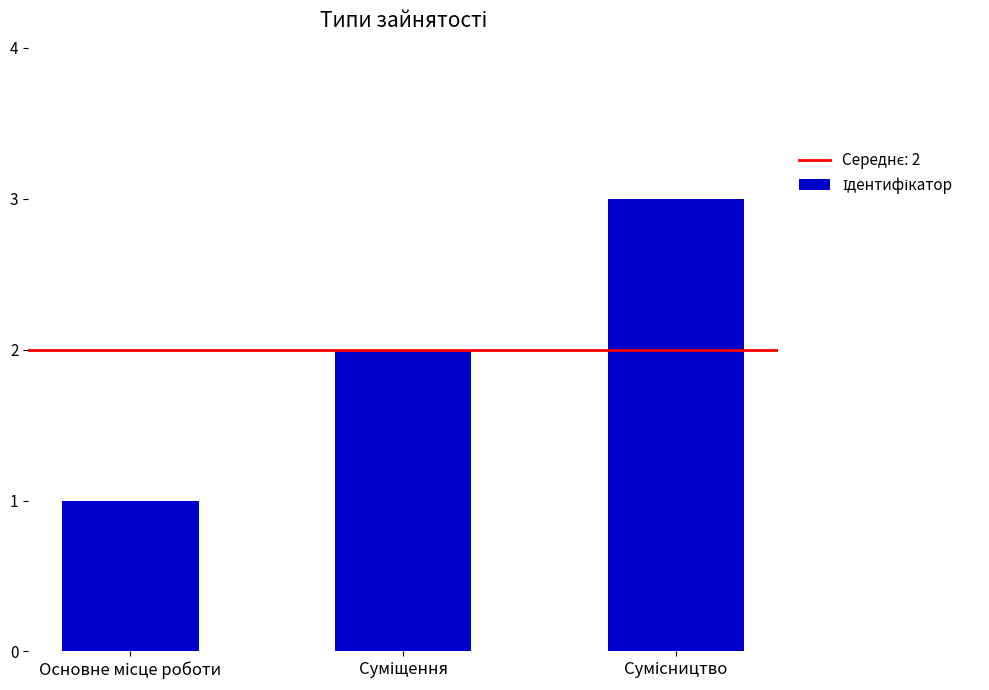

What is the sum of all values?

6